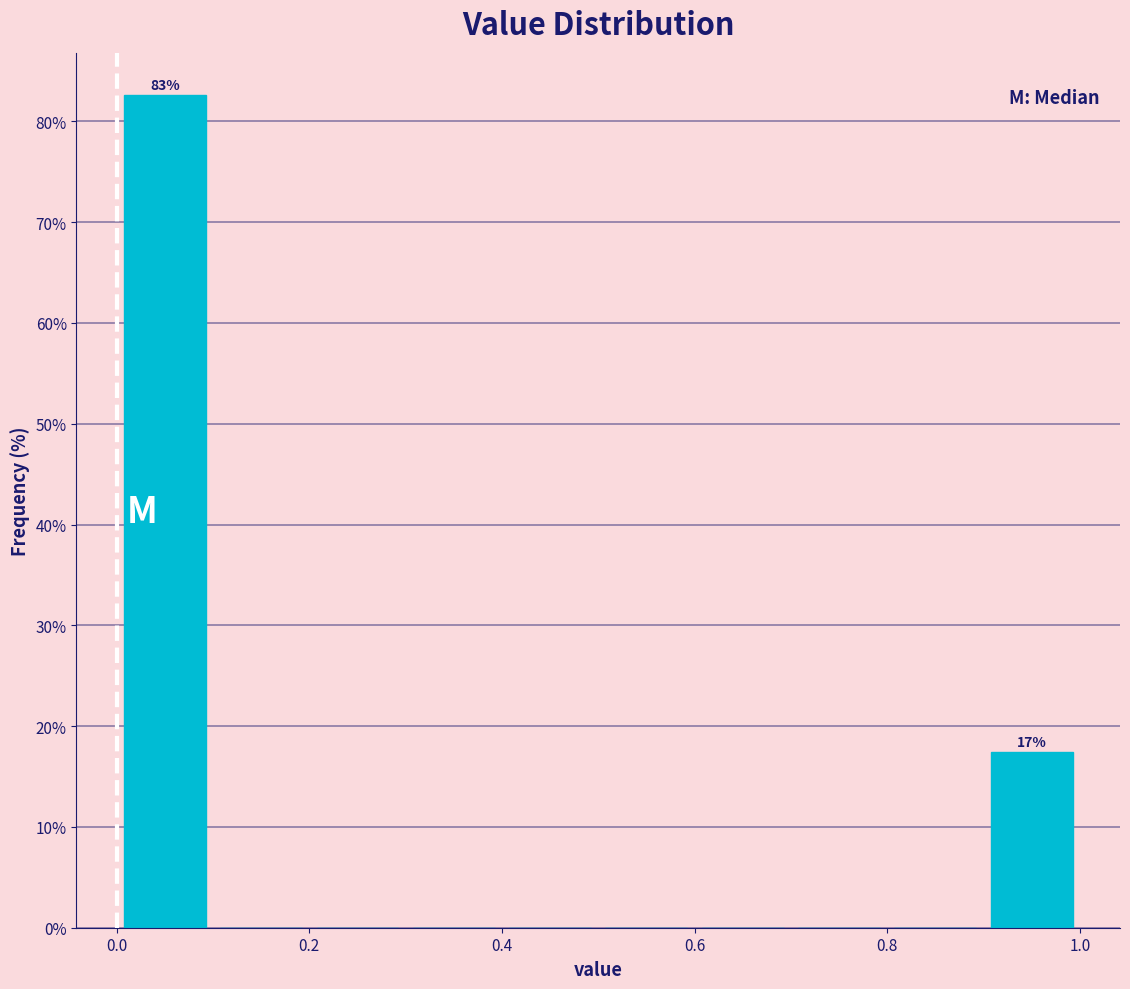

Which range on the x-axis has the tallest bar?

0.0 to 0.1